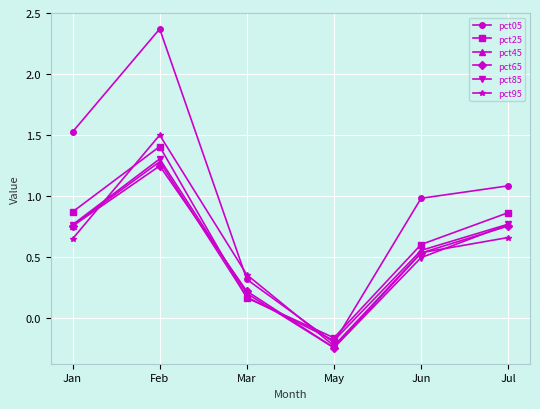

At which label does pct25 first exceed 0?

Jan